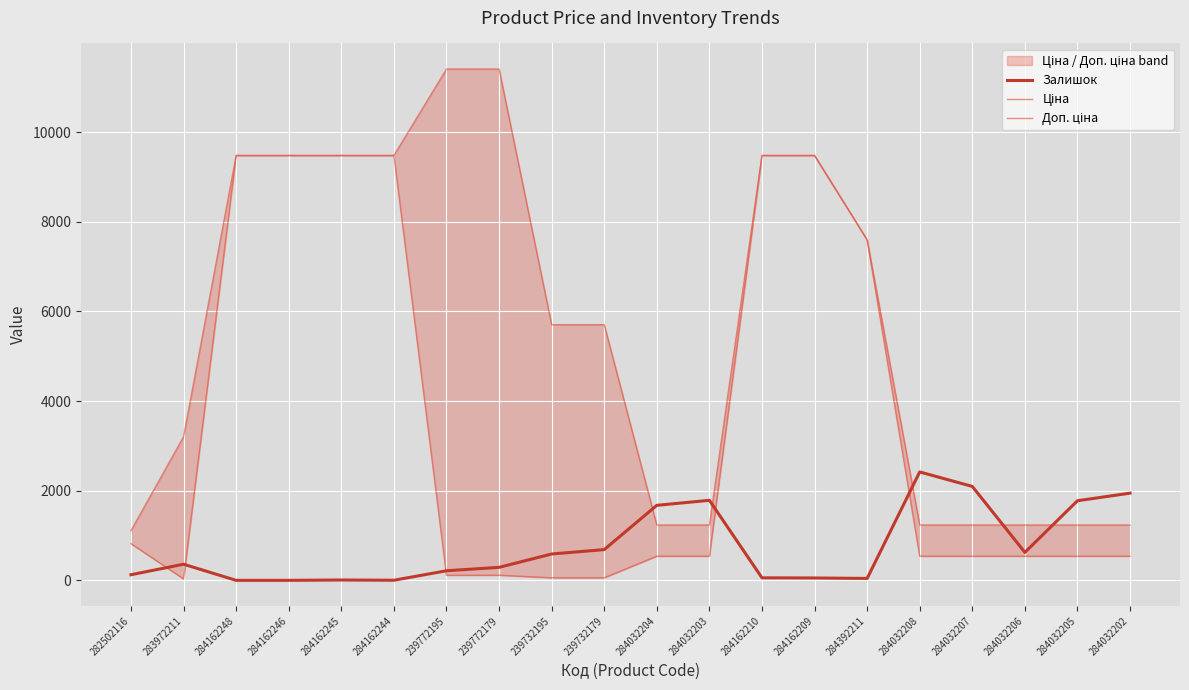

What are all the series names shown in the legend?

Залишок, Ціна, Доп. ціна